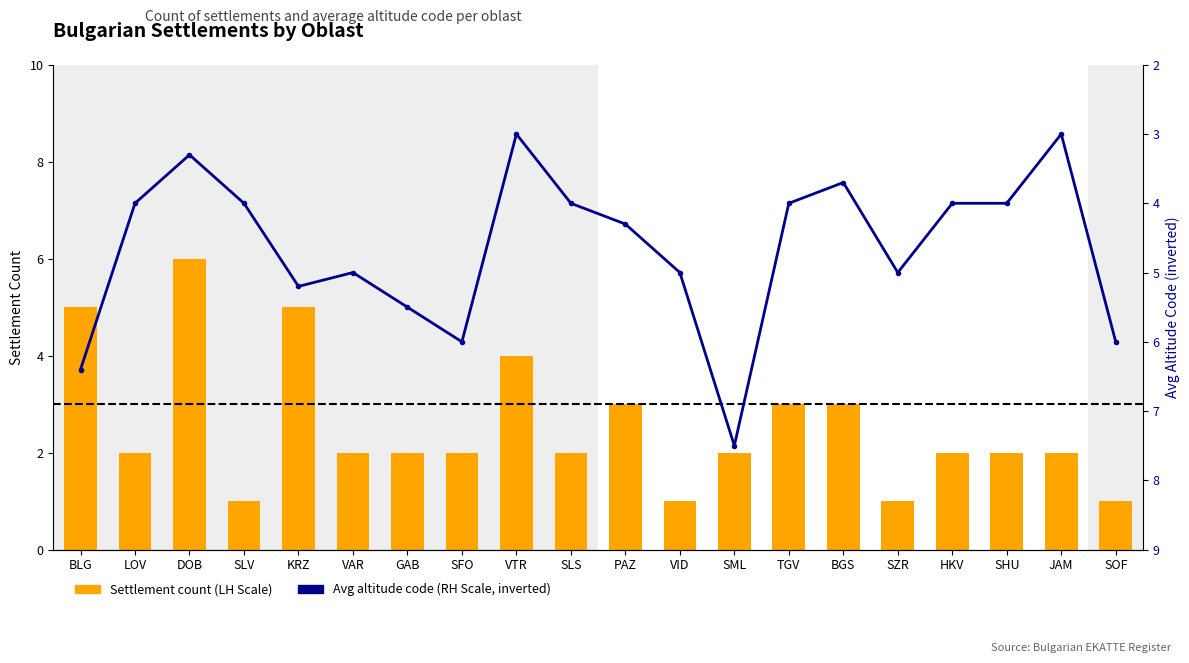

Read the Avg altitude code (RH Scale, inverted) value at SLV.

4.0